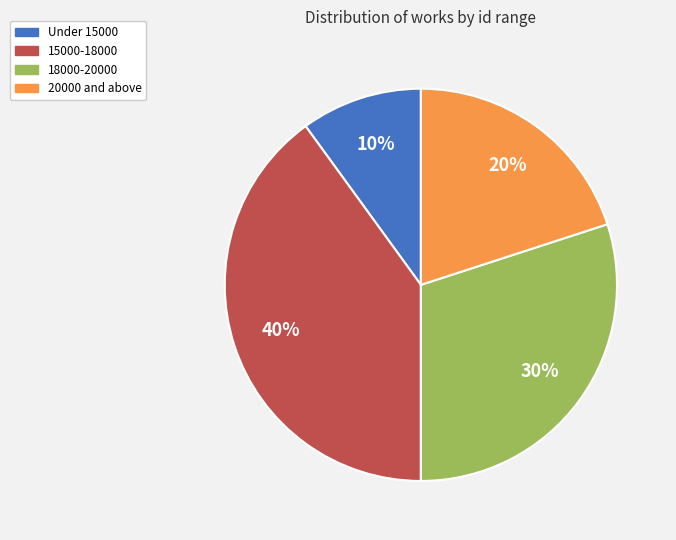

True or false: 20000 and above accounts for 10% of the total.

False